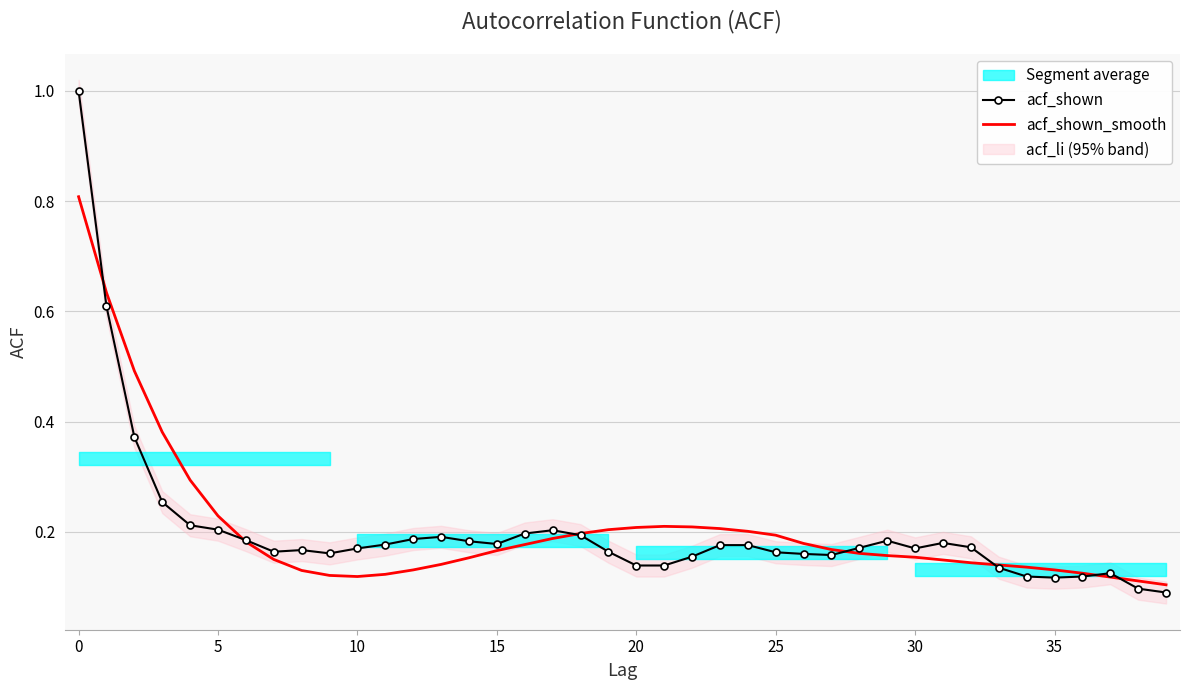

Is this an area chart (filled region under the line)?

No